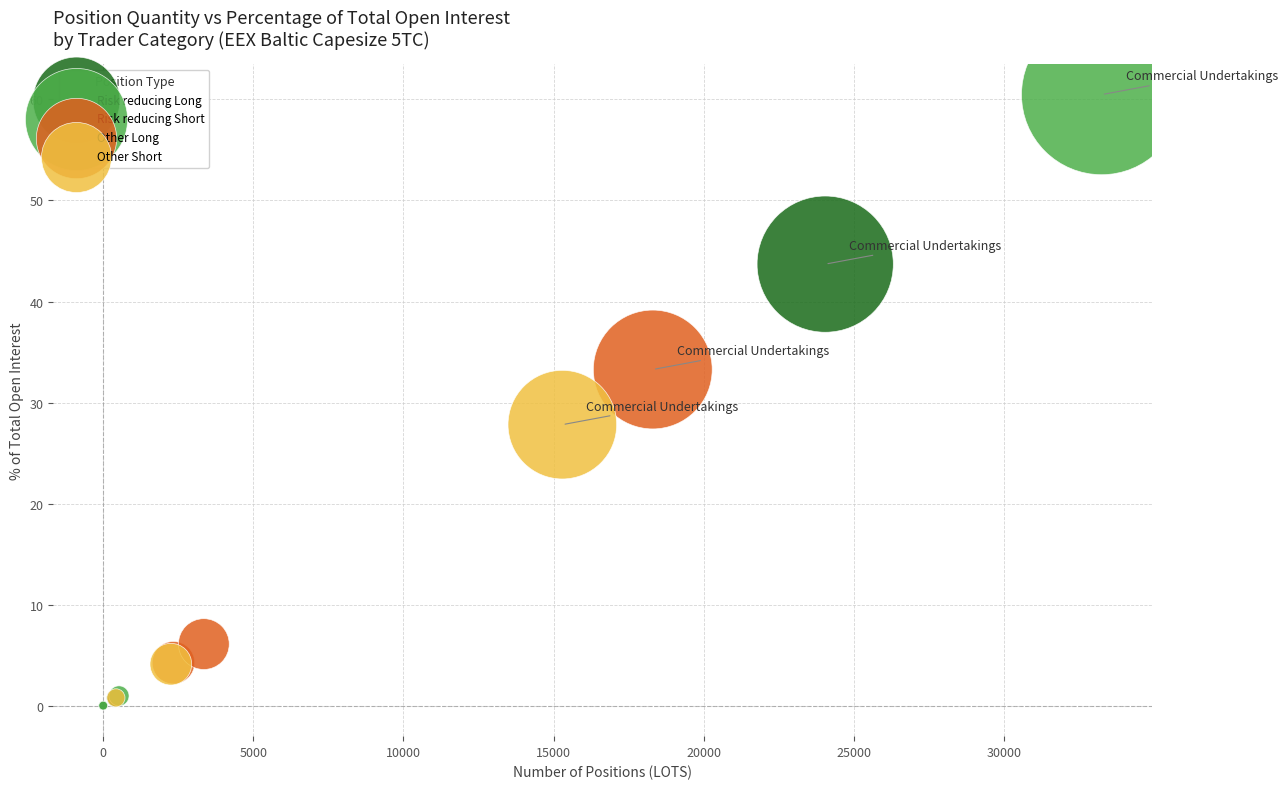

Which series has the widest spread of Y values?

Risk reducing Short